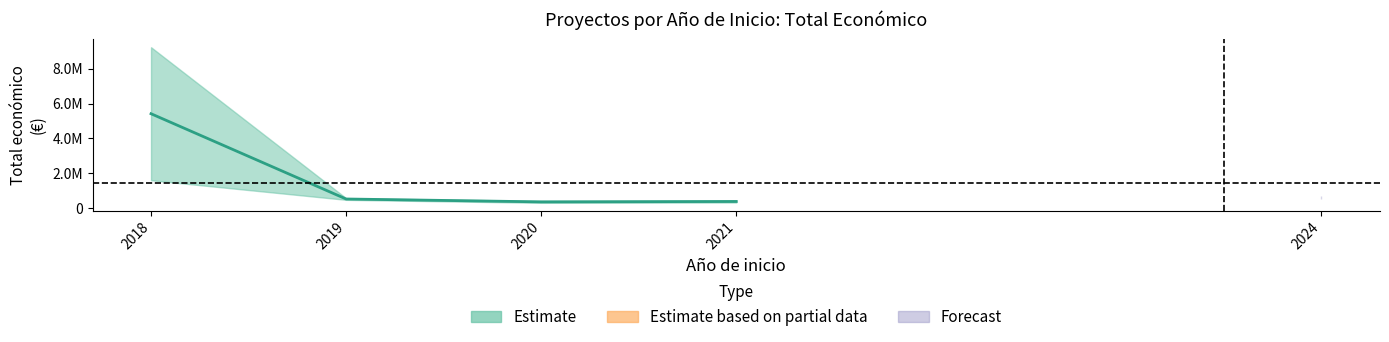

What is the greatest value displayed?

8484999